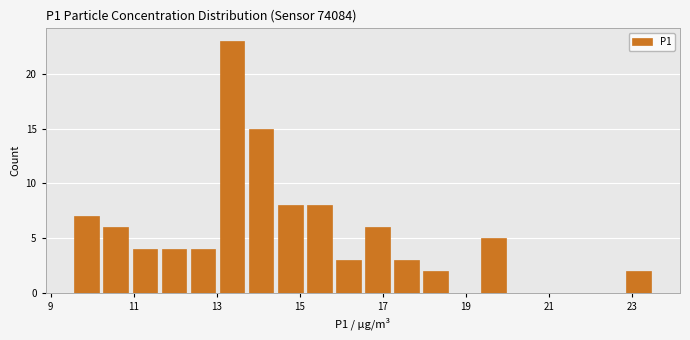

Read against the x-axis, roughly where is the centre of the tallest bar?

13.4